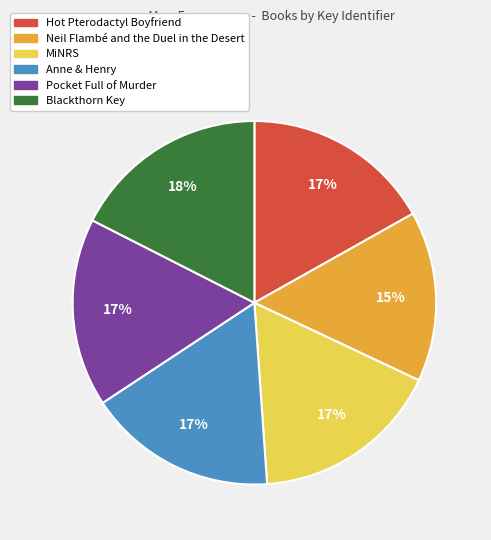

Count the number of slices in the pie.

6